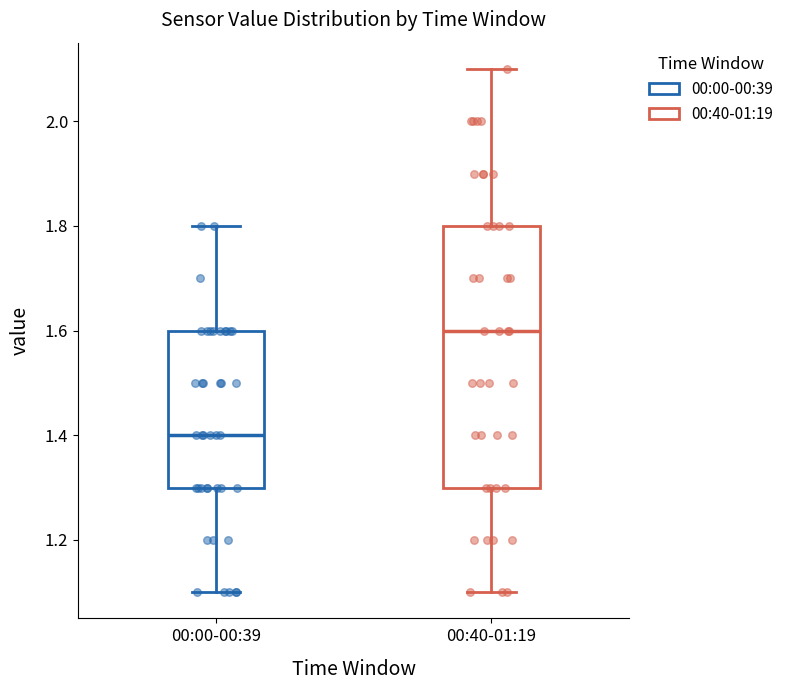

Comparing the boxes themselves (not the whiskers), which one is the tallest?

00:40-01:19